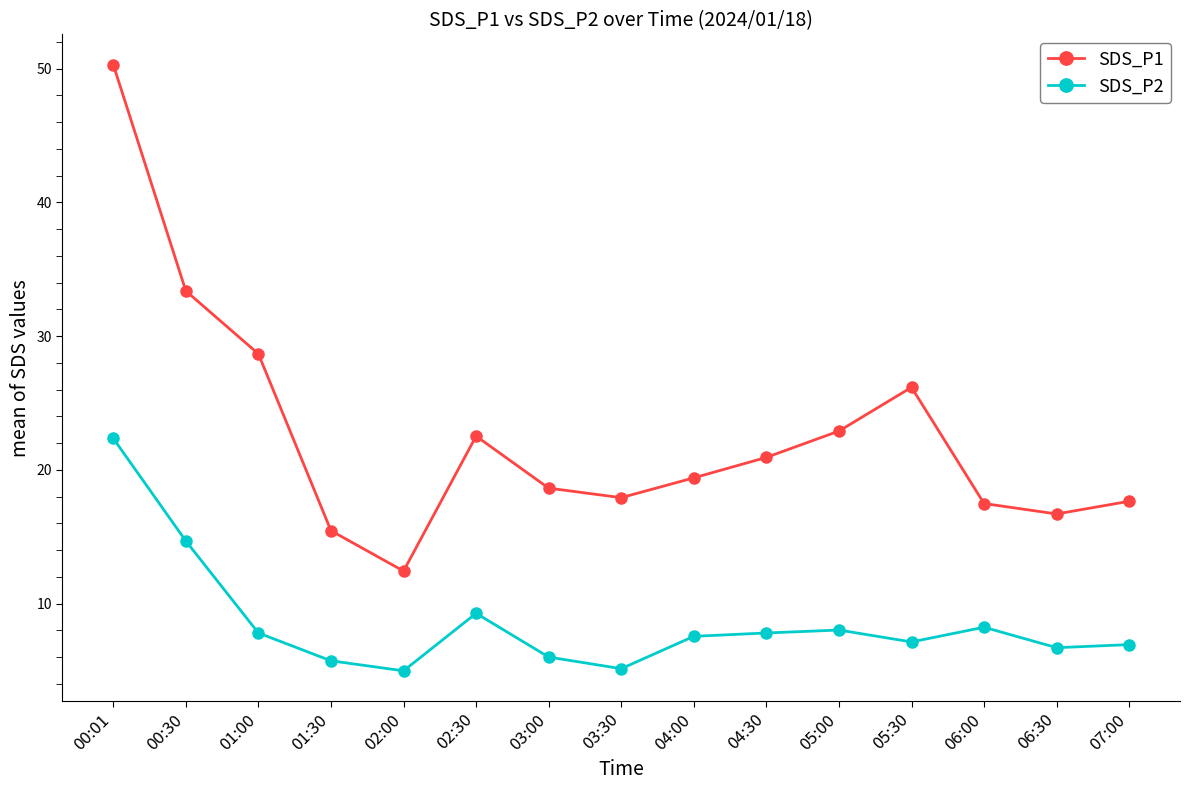

Count the number of data series in this chart.

2